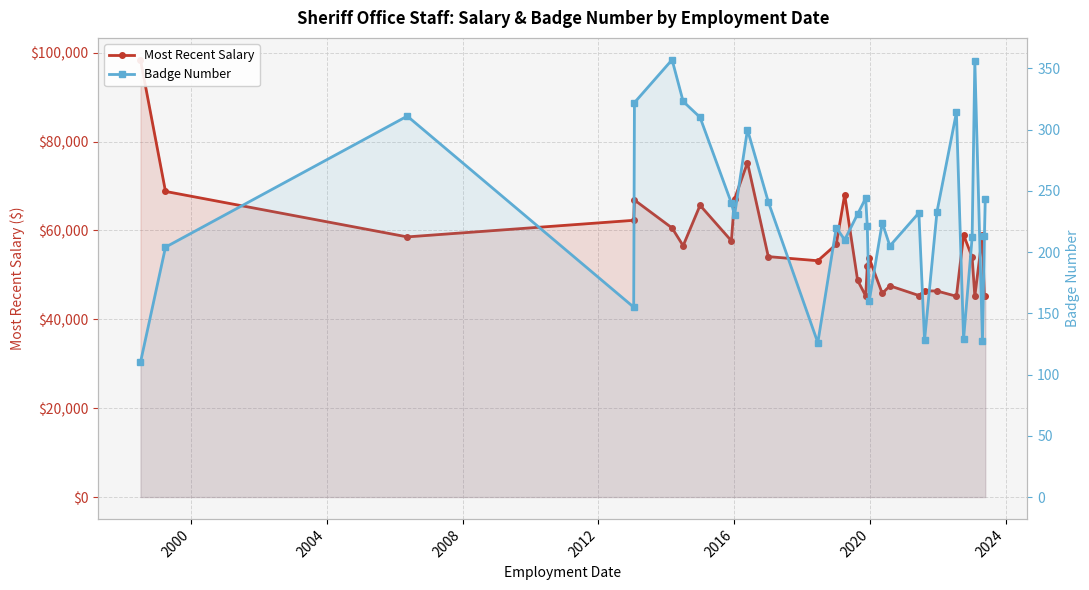

Which series has the largest total across all categories?

Most Recent Salary